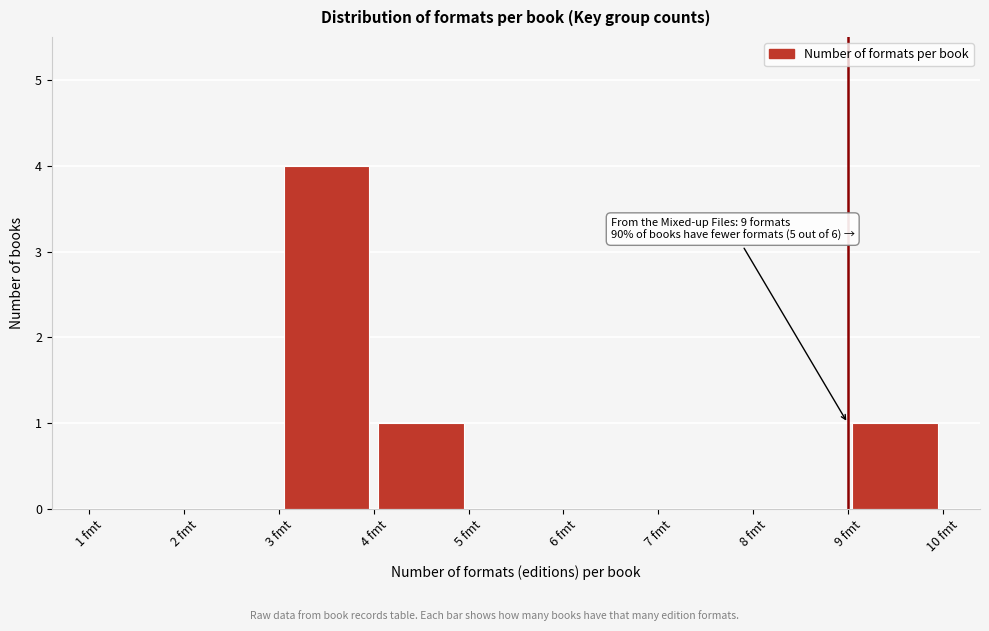

Over which range of the x-axis is the bar tallest?

3 to 4